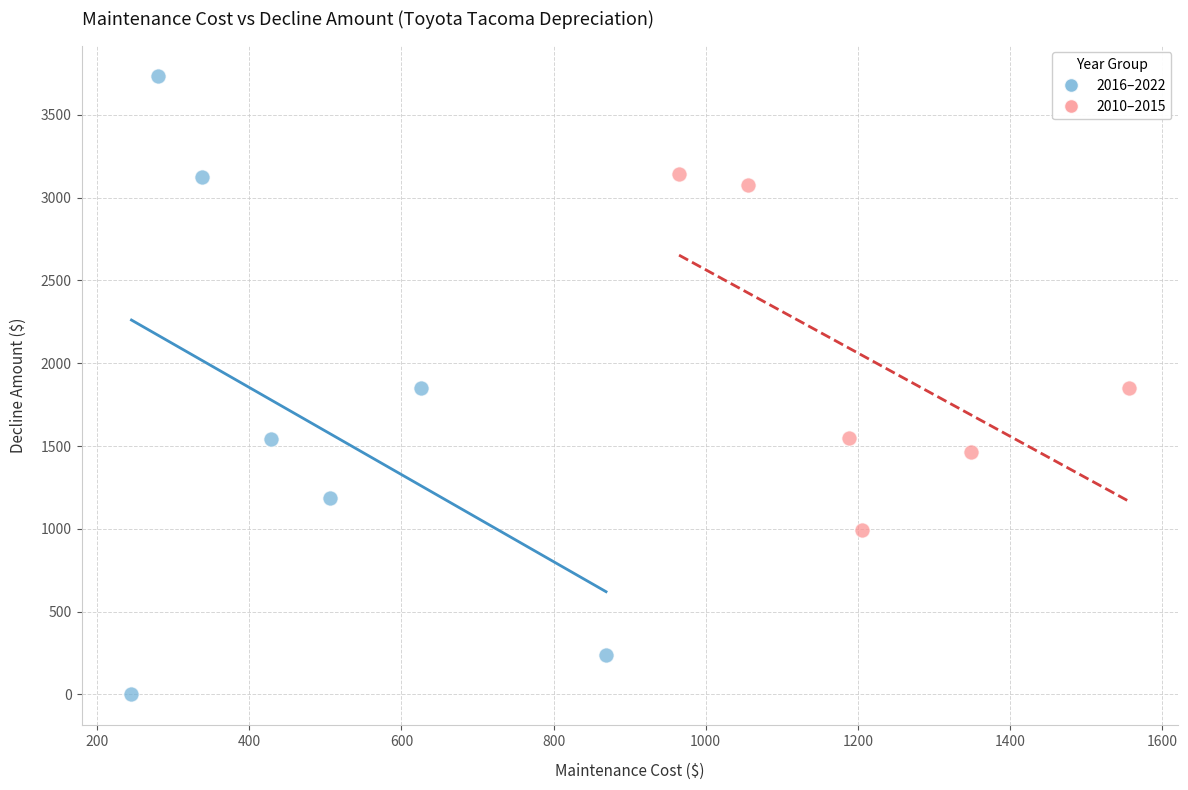

Which series has the largest Y range (max minus min)?

2016–2022